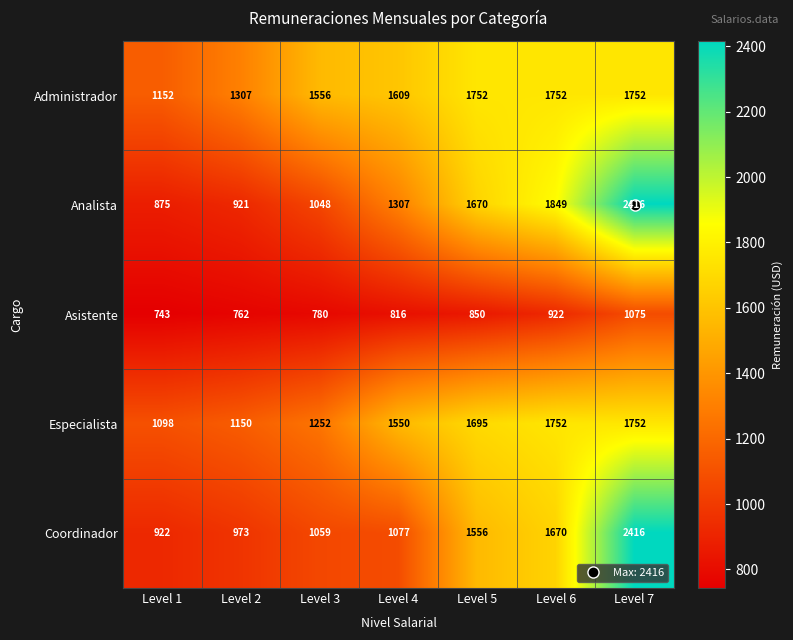

Which series changed the most between Level 6 and Level 7?

Coordinador